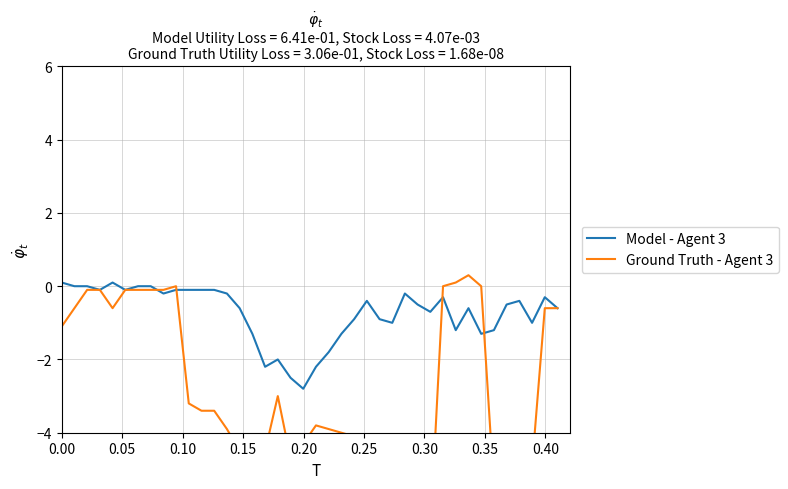

True or false: Ground Truth - Agent 3 has more than 1 interior local peaks.

True